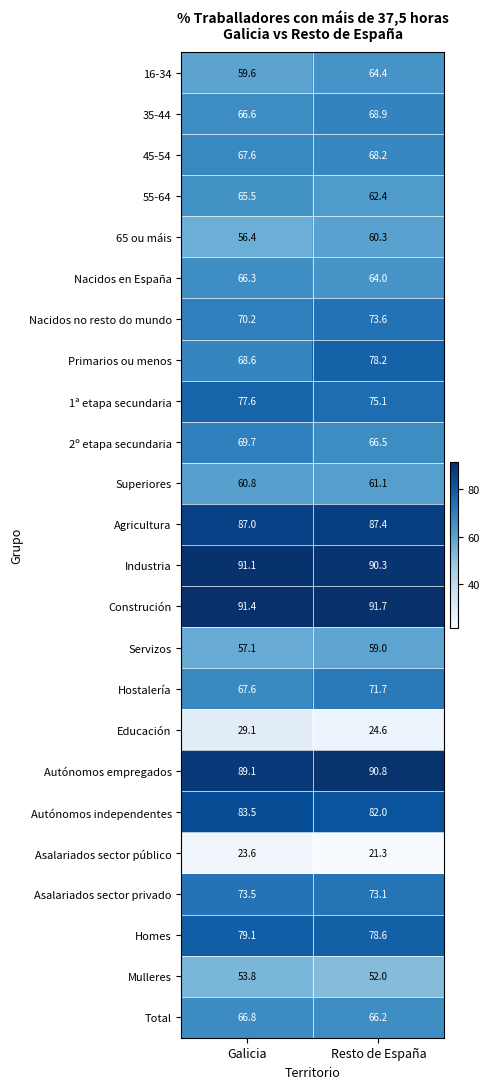

List the series in order of their peak value, lowest first.

Asalariados sector público, Educación, Mulleres, Servizos, 65 ou máis, Superiores, 16-34, 55-64, Nacidos en España, Total, 45-54, 35-44, 2º etapa secundaria, Hostalería, Asalariados sector privado, Nacidos no resto do mundo, 1ª etapa secundaria, Primarios ou menos, Homes, Autónomos independentes, Agricultura, Autónomos empregados, Industria, Construción